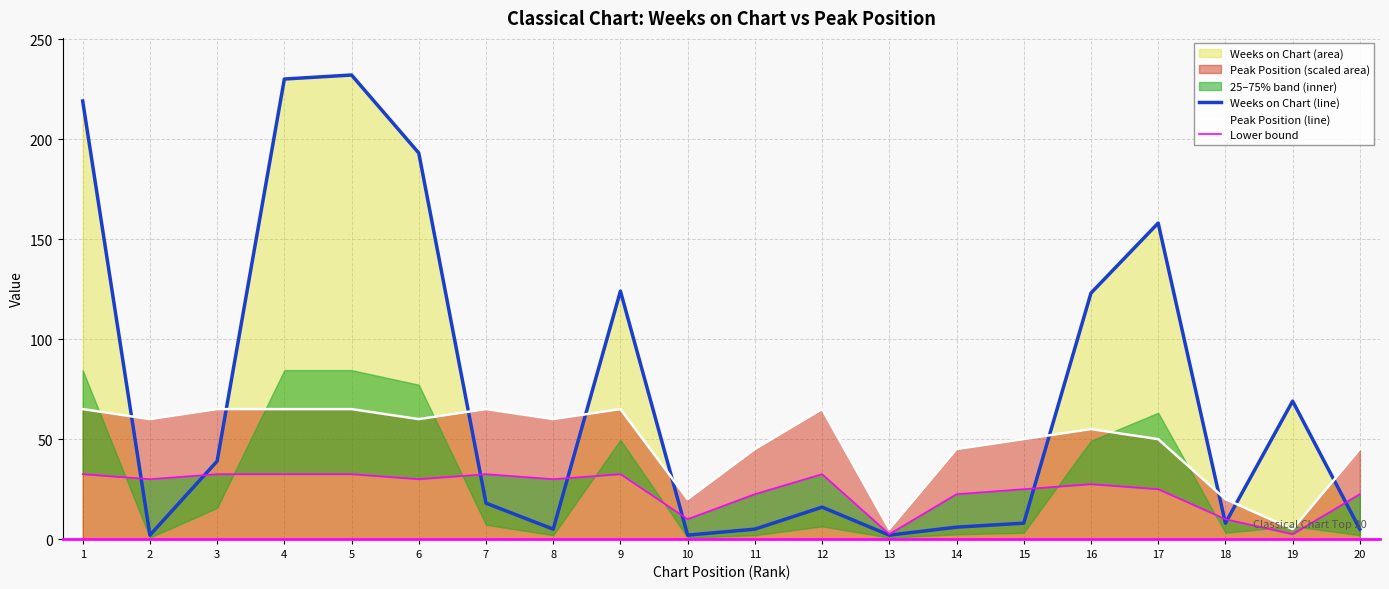

True or false: Weeks on Chart (line) has a value of 16.0 at 12.

True